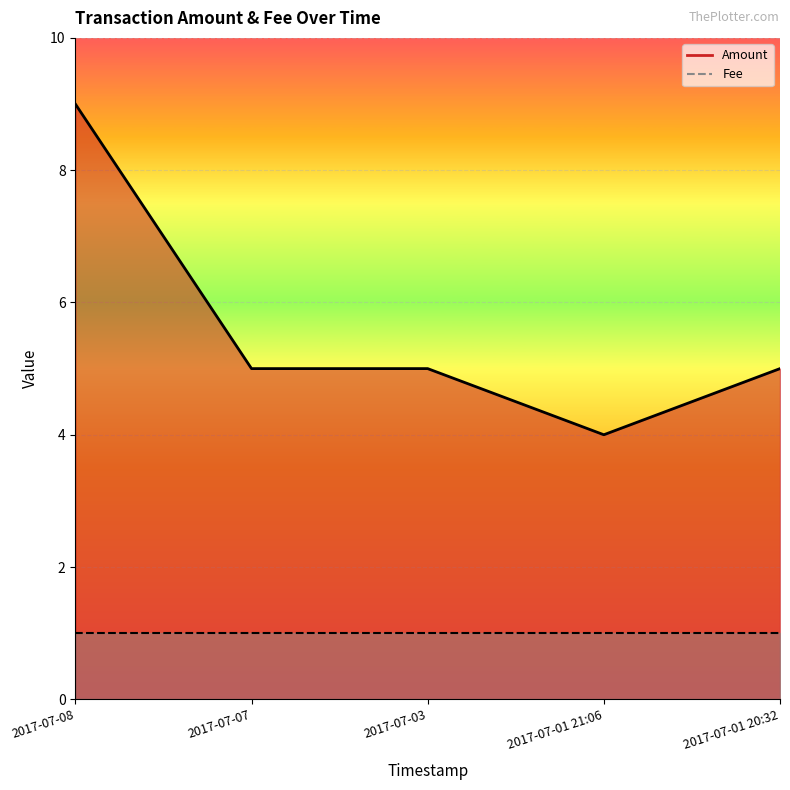

List the series in order of their peak value, highest first.

Amount, Fee